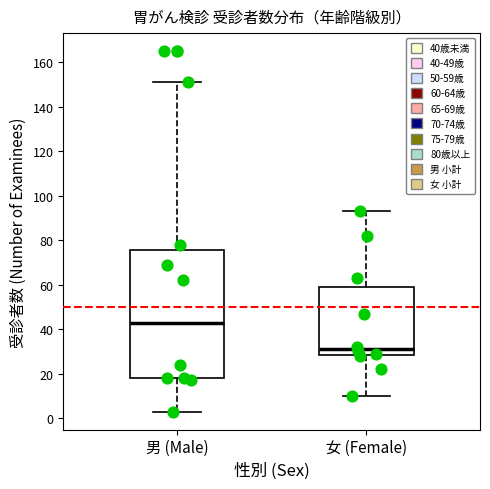

Which box's median line is the highest?

男 (Male)